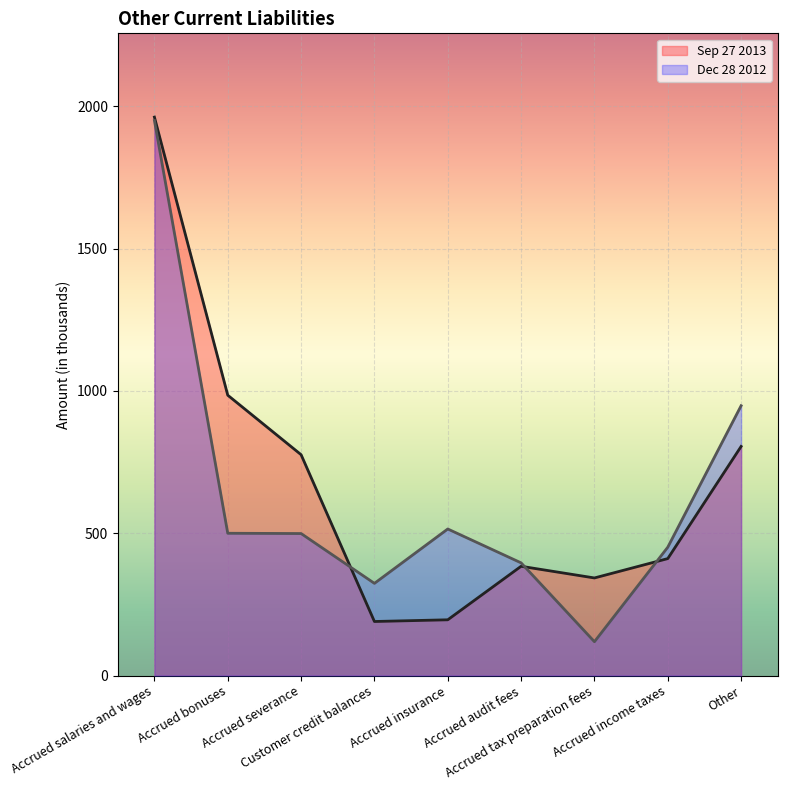

How many interior local valleys does the Dec 28 2012 series have?

2